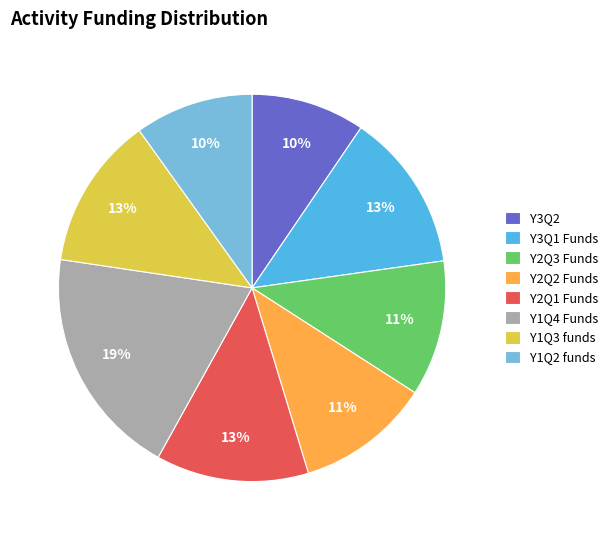

Between Y3Q1 Funds and Y3Q2, which is larger?

Y3Q1 Funds